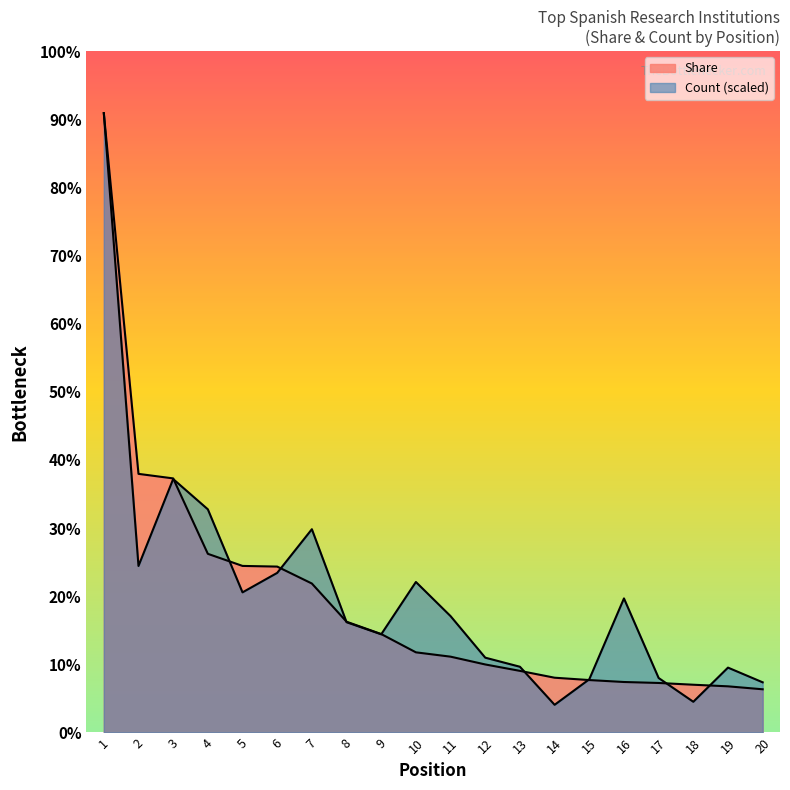

What are all the series names shown in the legend?

Share, Count